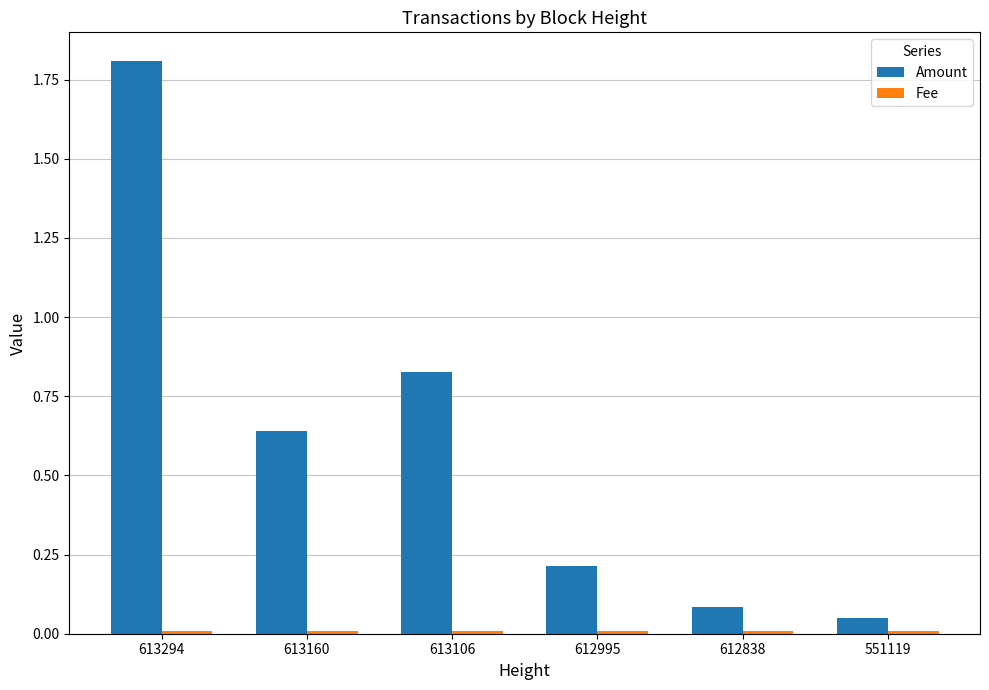

How many bars are there in each group?

2